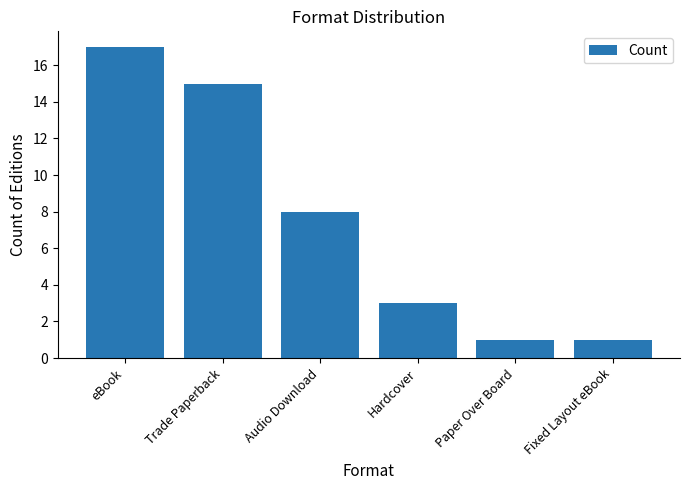

What is the difference between the second highest and second lowest values?

14